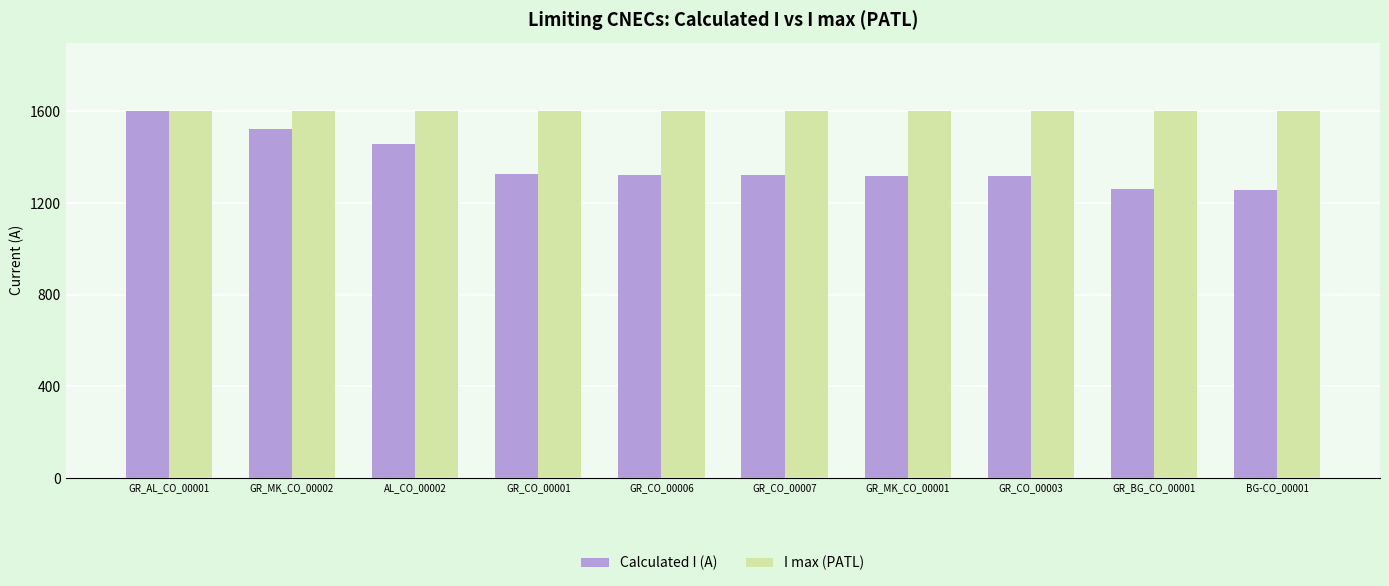

Read the Calculated I (A) value at GR_AL_CO_00001, to the nearest 10.

1600